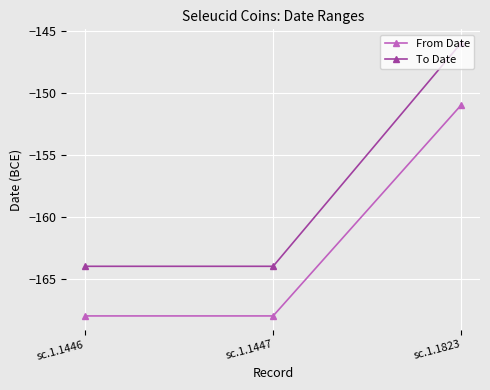

True or false: To Date has a value of -234 at sc.1.1823.

False